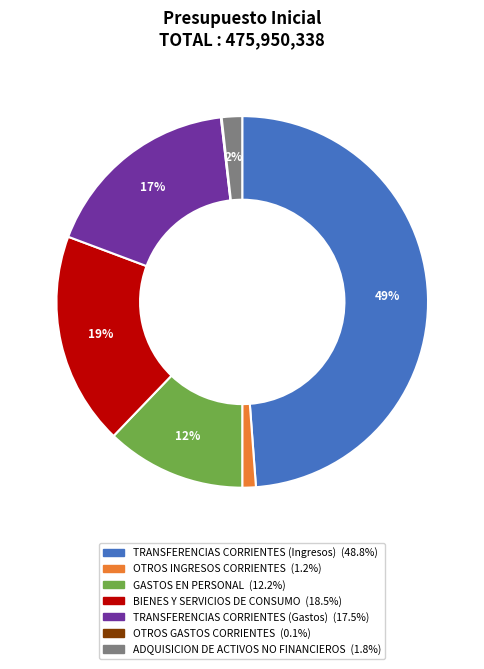

The GASTOS EN PERSONAL slice represents 21% of the pie. True or false?

False